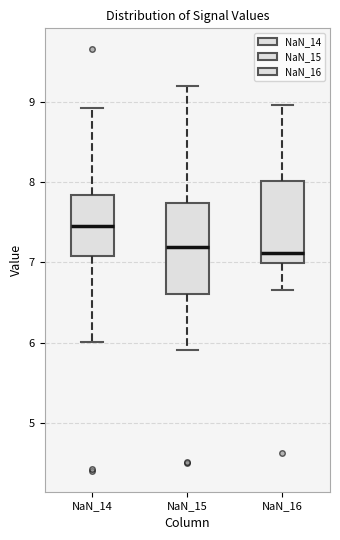

Comparing the boxes themselves (not the whiskers), which one is the tallest?

NaN_15